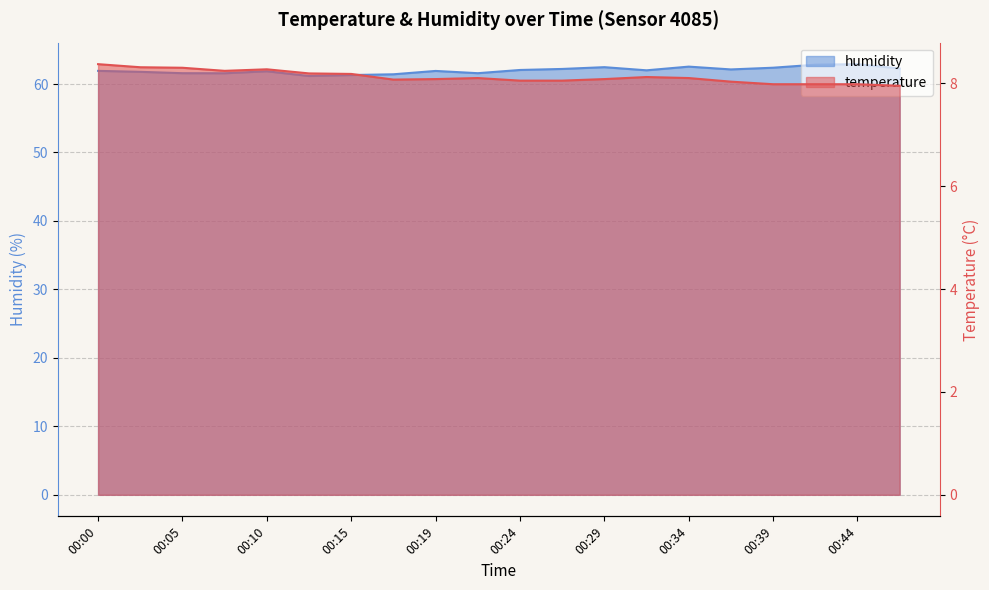

The value of temperature at 00:15 is 12.2. True or false?

False